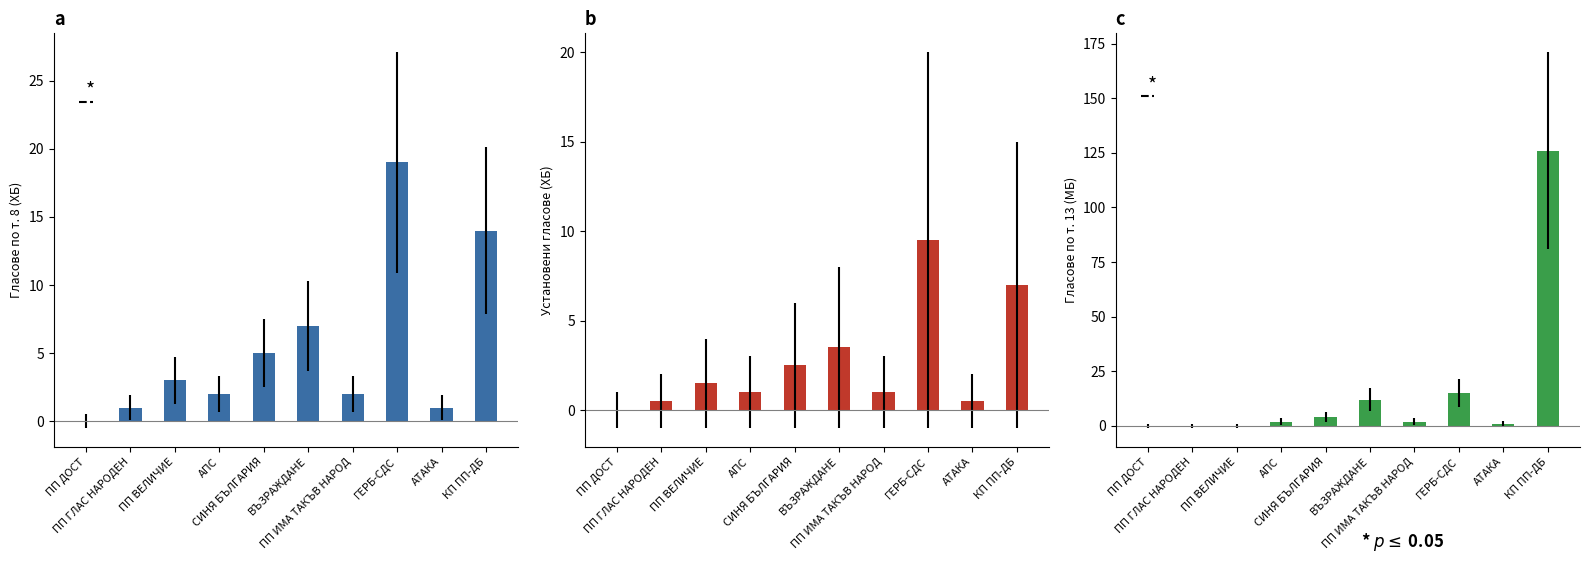

What is the difference between the highest and lowest values at АПС?

1.0